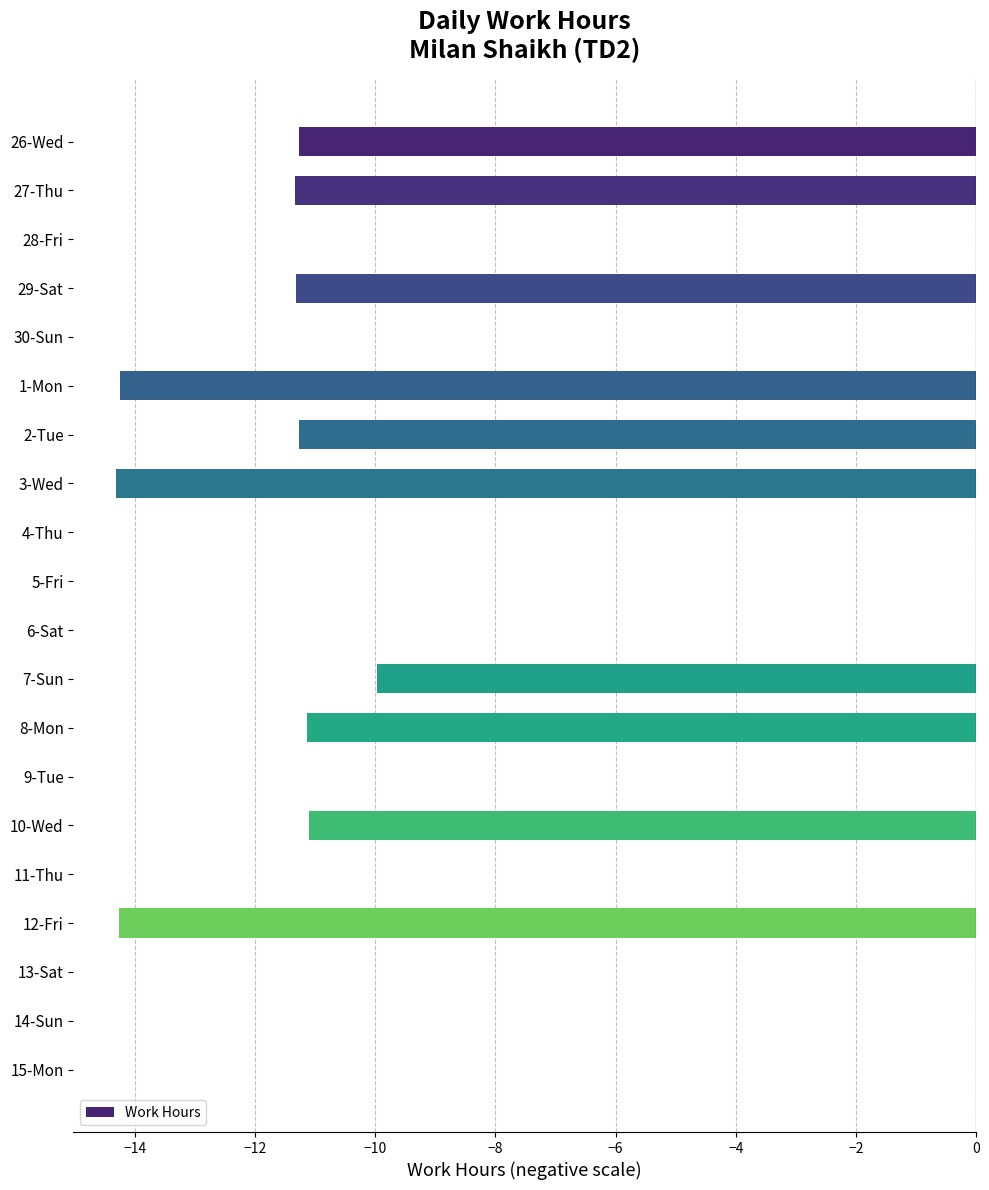

Count the number of data series in this chart.

1